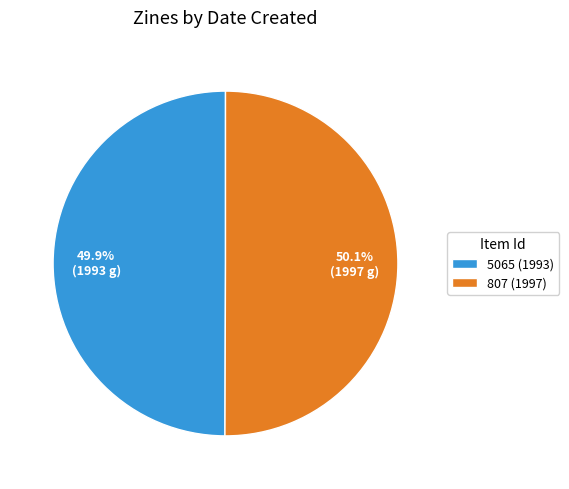

Does any single category account for the majority?

Yes